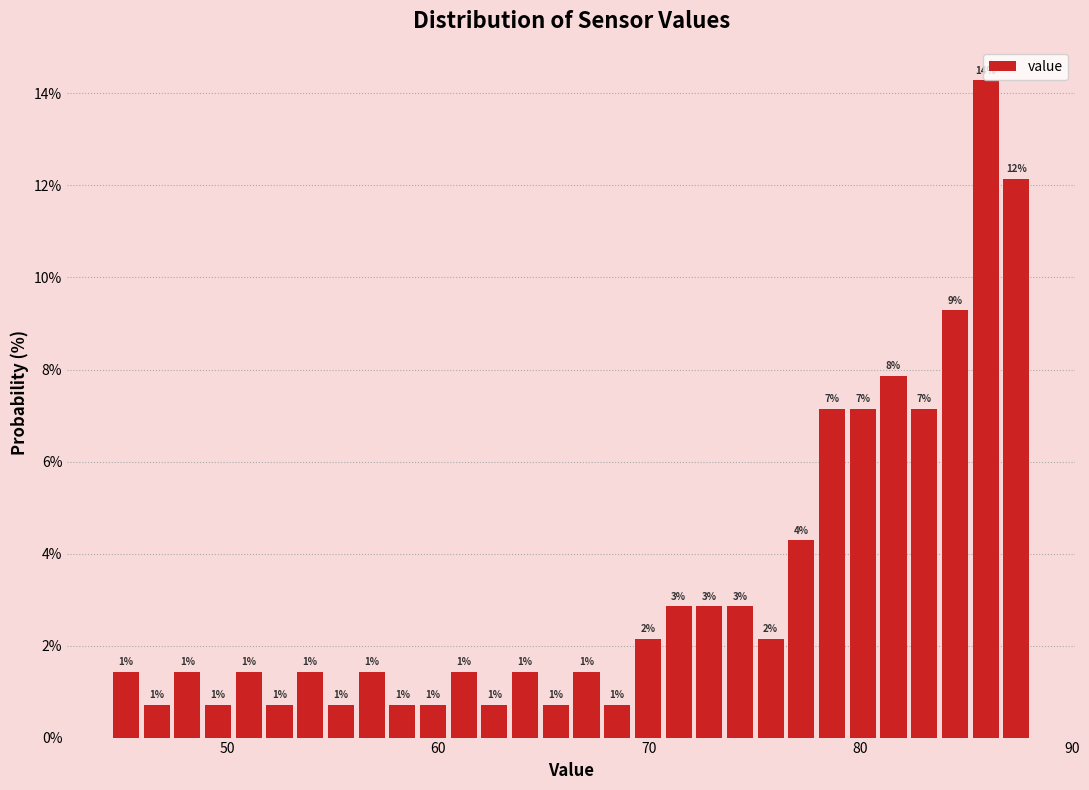

Read against the x-axis, roughly where is the centre of the tallest bar?

86